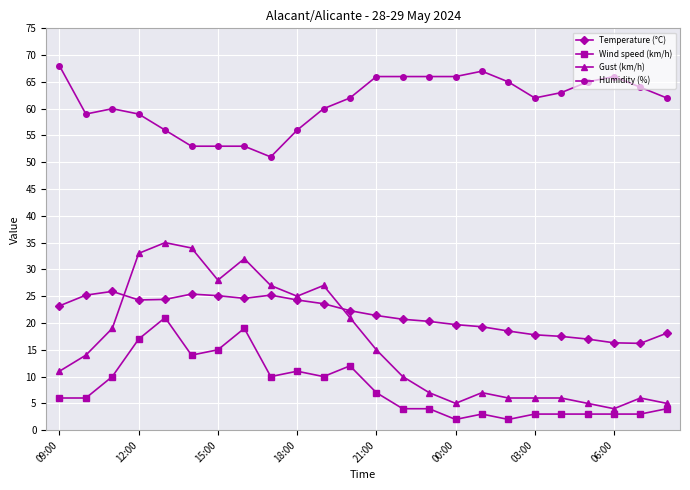

True or false: Humidity (%) and Wind speed (km/h) intersect in this chart.

False